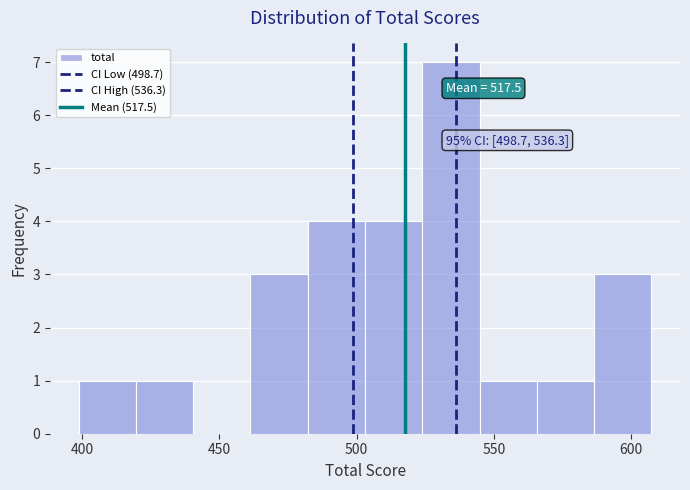

Which range on the x-axis has the tallest bar?

525 to 545